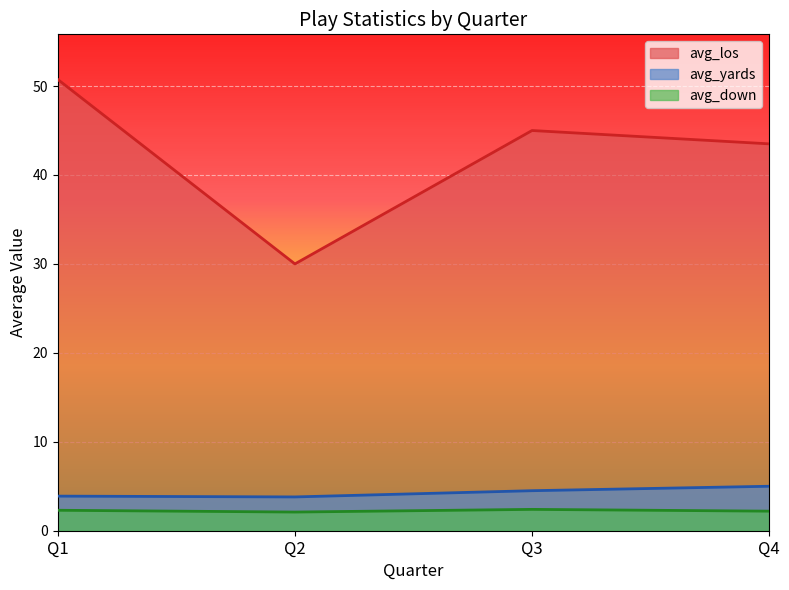

True or false: avg_down and avg_los cross at least once.

False